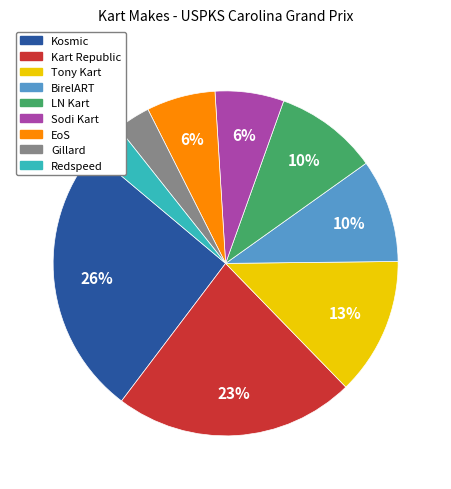

Is the sum of EoS and Gillard greater than half?

No